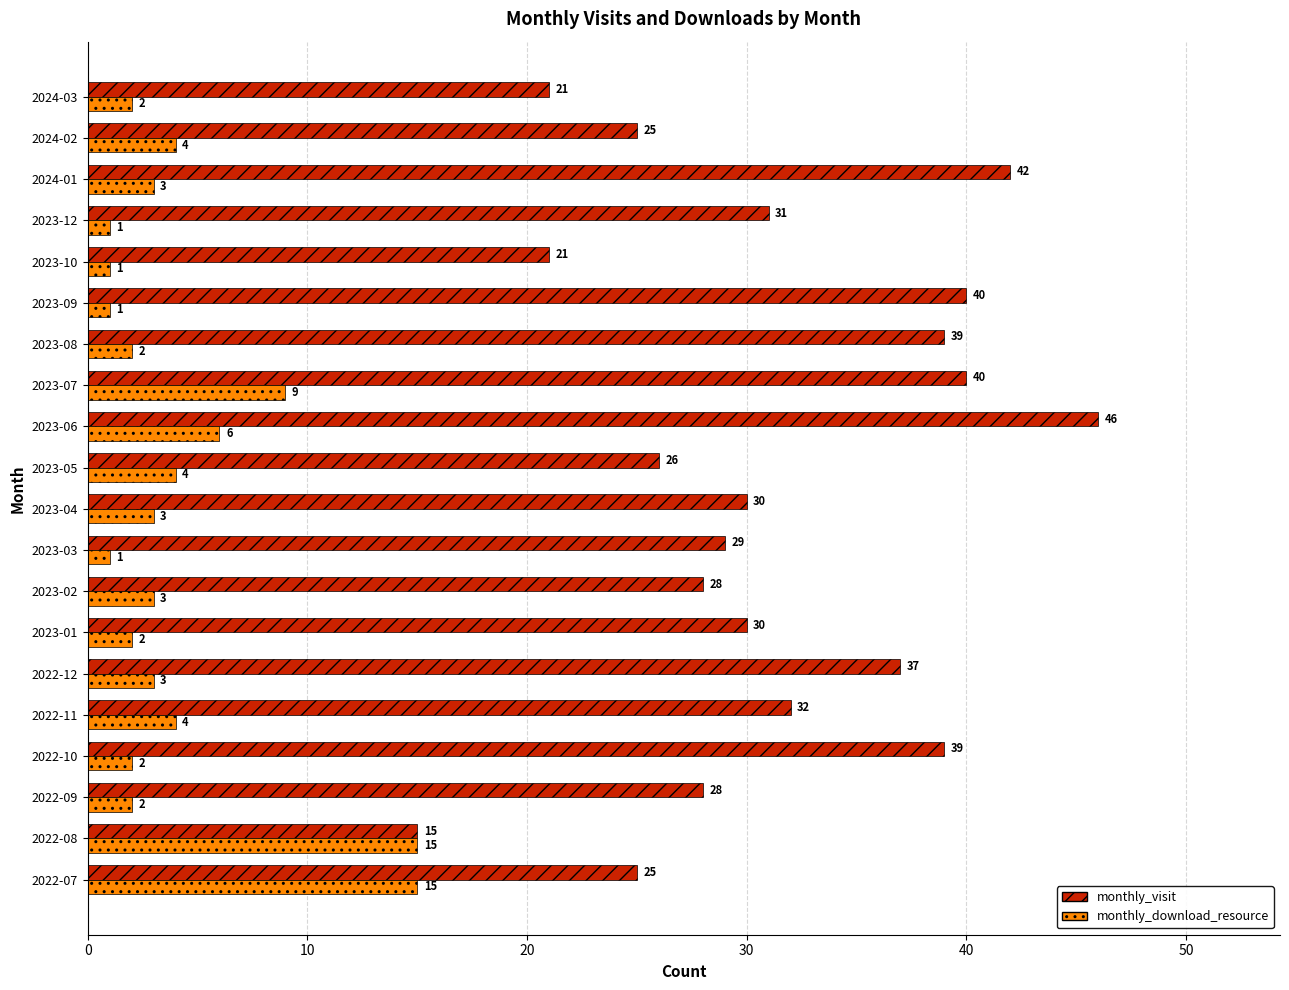

Rank the series by their maximum value, from lowest to highest.

monthly_download_resource, monthly_visit